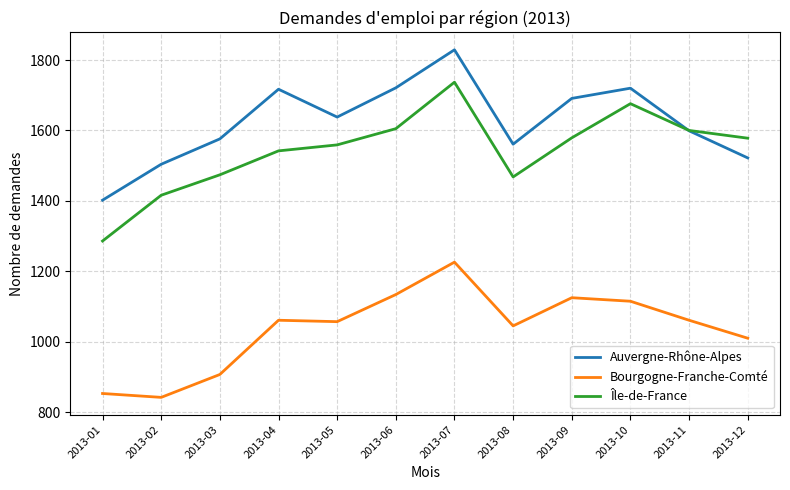

Read the Auvergne-Rhône-Alpes value at 2013-10.

1720